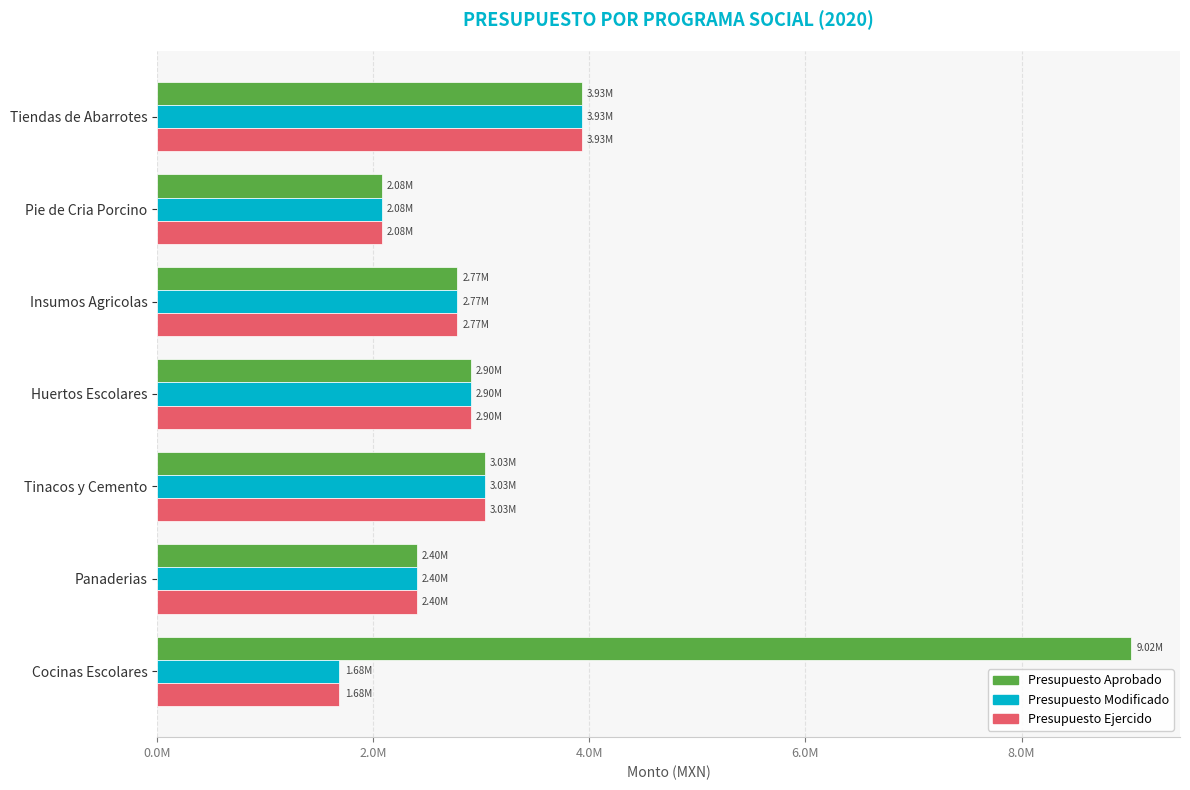

What are all the series names shown in the legend?

Presupuesto Aprobado, Presupuesto Modificado, Presupuesto Ejercido